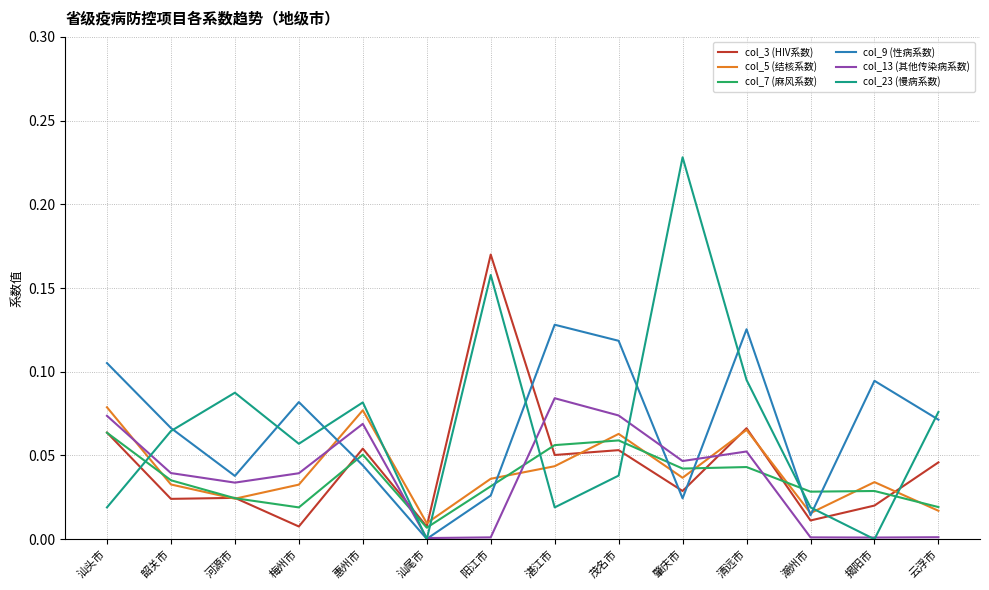

Between 肇庆市 and 清远市, which series saw the biggest shift?

col_23 (慢病系数)